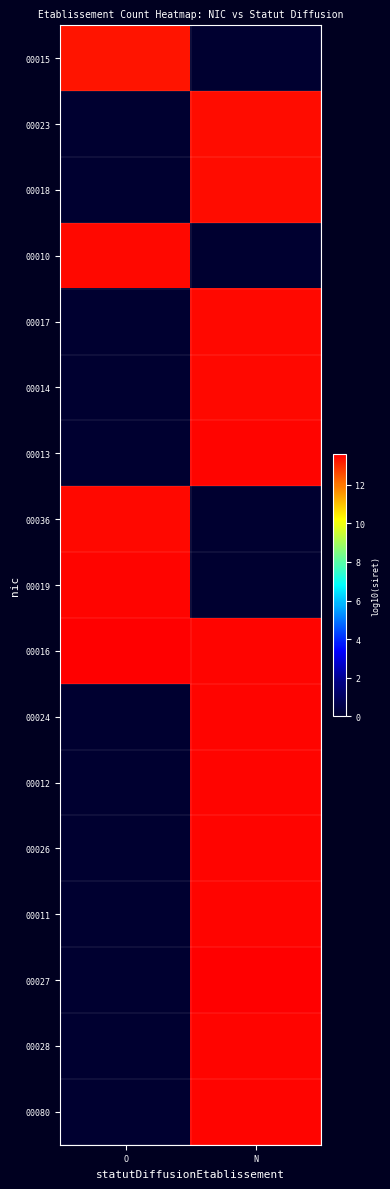

Reading left to right, transcribe all the data shown in this chart.

00015: O=13.3	N=0.0
00023: O=0.0	N=13.4
00018: O=0.0	N=13.4
00010: O=13.5	N=0.0
00017: O=0.0	N=13.5
00014: O=0.0	N=13.5
00013: O=0.0	N=13.5
00036: O=13.5	N=0.0
00019: O=13.5	N=0.0
00016: O=13.6	N=13.5
00024: O=0.0	N=13.5
00012: O=0.0	N=13.5
00026: O=0.0	N=13.5
00011: O=0.0	N=13.5
00027: O=0.0	N=13.6
00028: O=0.0	N=13.5
00080: O=0.0	N=13.5